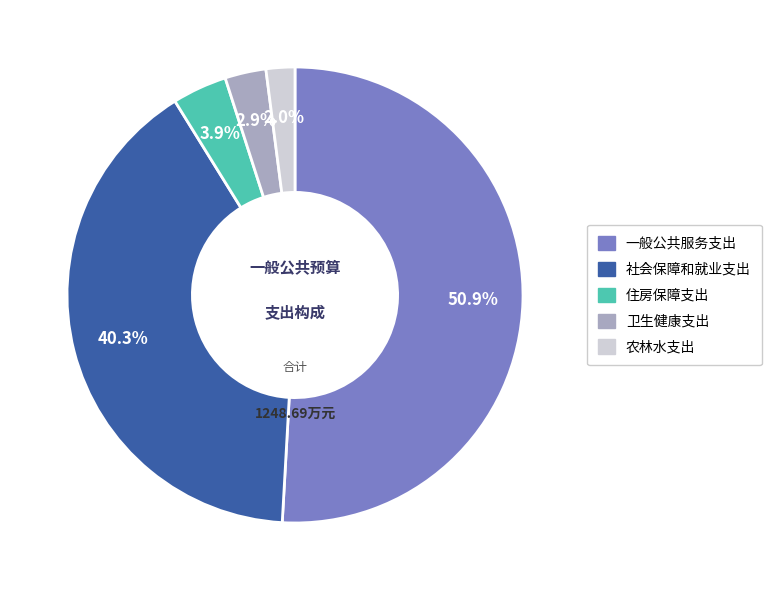

To the nearest percent, what is the difference between the largest and smallest slice percentages?

49%